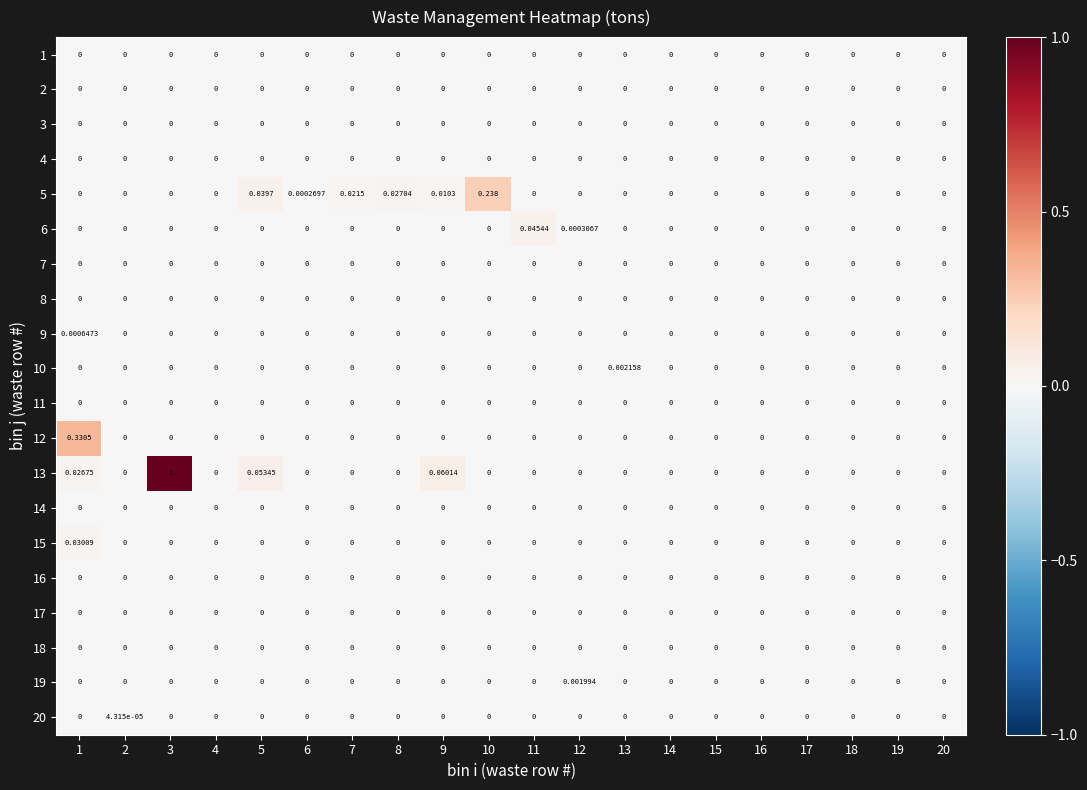

Which series has the widest spread of values?

13